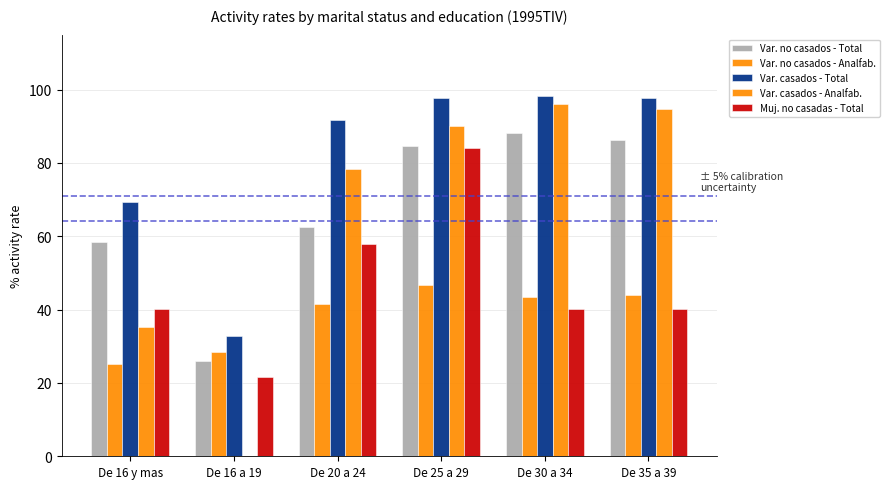

What is the sum of the Var. casados - Total values at De 16 y mas and De 20 a 24?

160.9